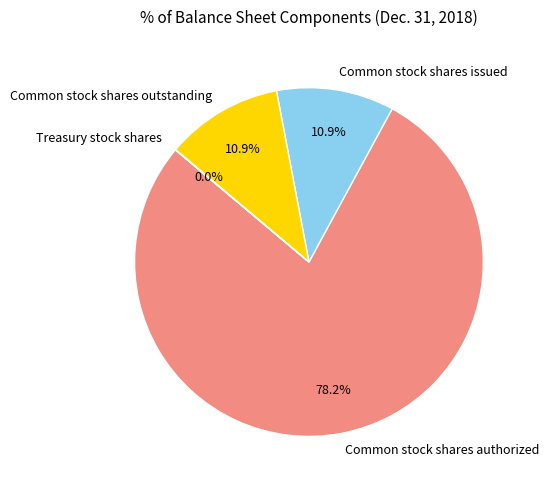

What percentage do Common stock shares authorized and Common stock shares outstanding together represent?

89.1%